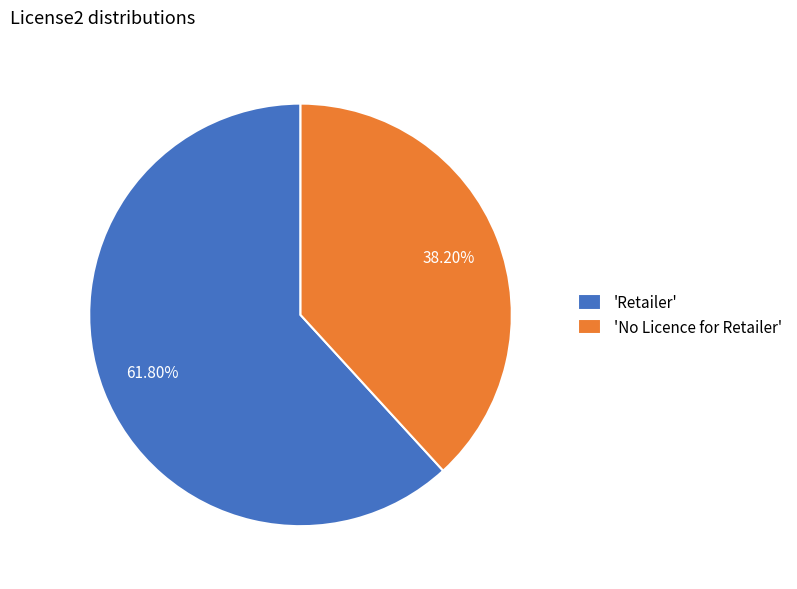

Is there a majority slice in this chart?

Yes